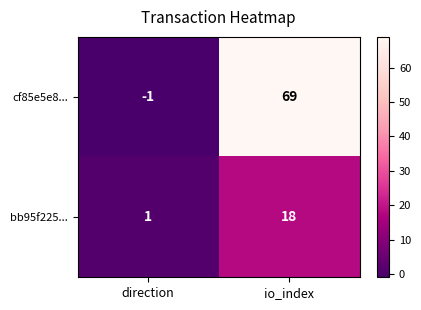

Which category has the lowest value across all series?

direction